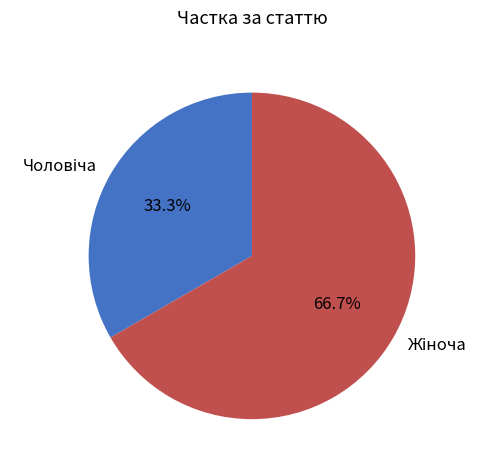

Is there any slice that represents more than half of the pie?

Yes